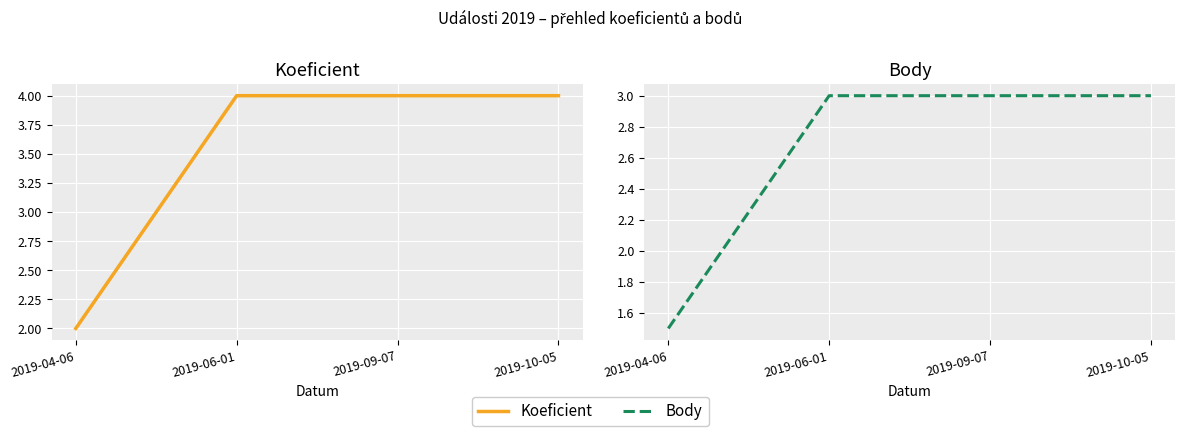

At which category is the sum across all series the highest?

2019-06-01